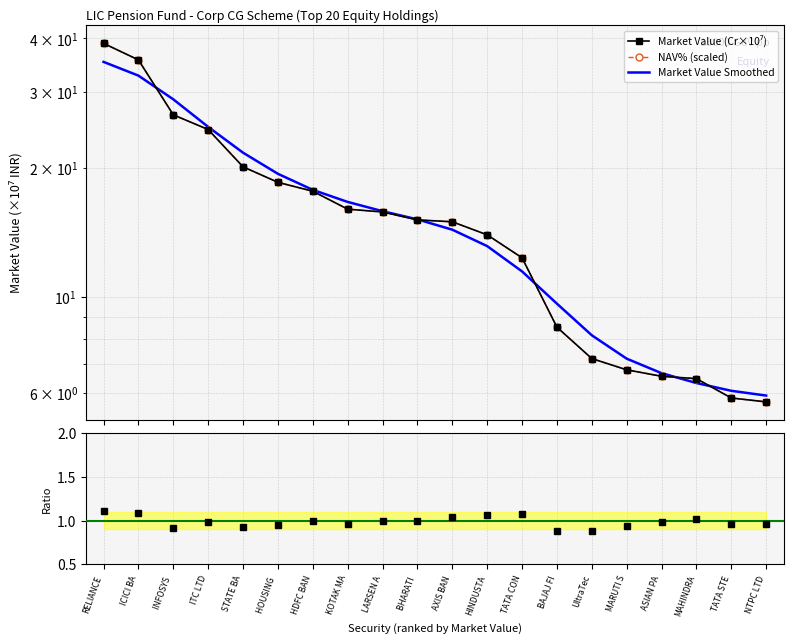

What is the total value across all series at HDFC BAN?

54.0